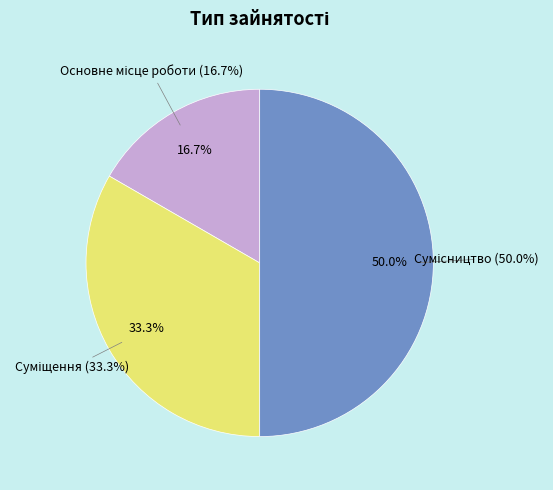

Which slice is the largest?

Сумісництво